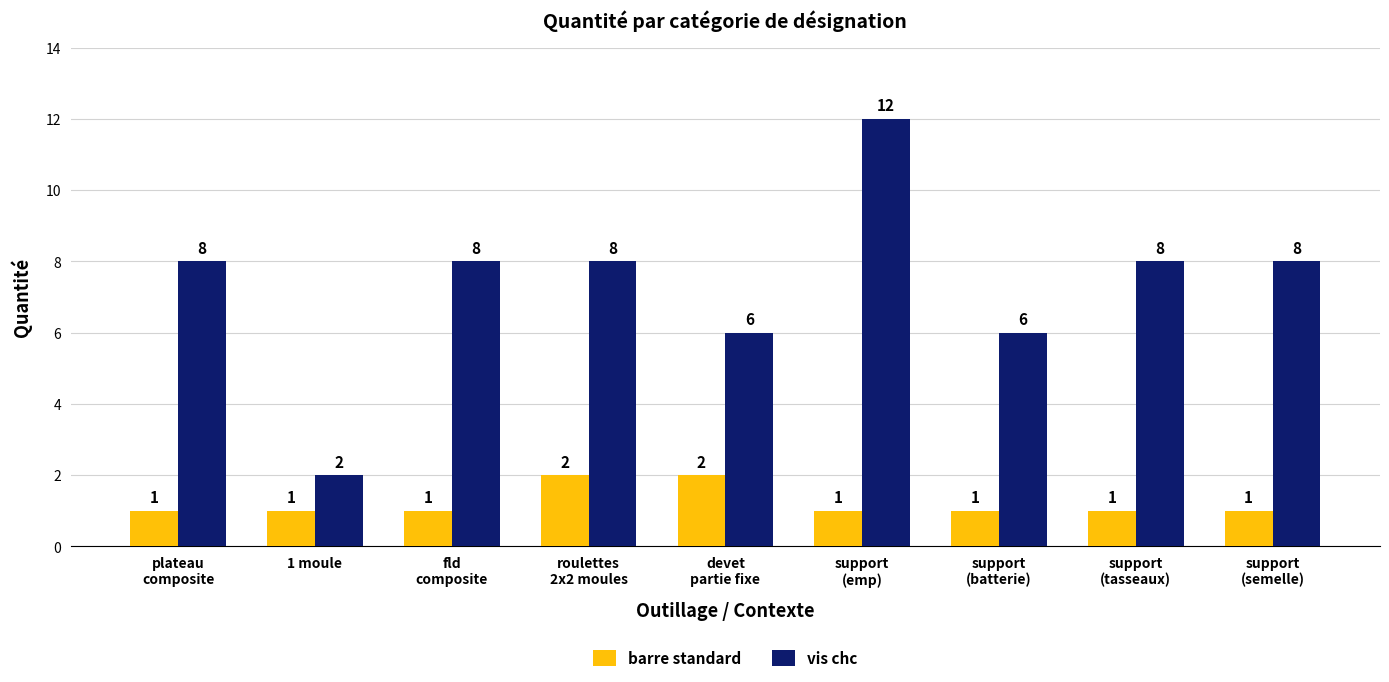

What is the difference between the second highest and second lowest values in the vis chc series?

2